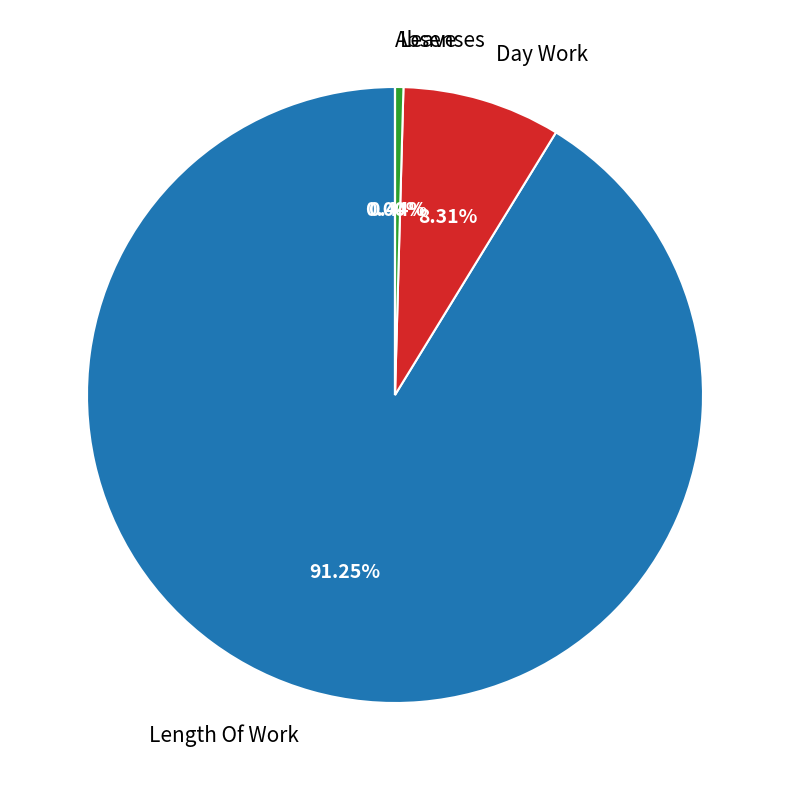

Is there any slice that represents more than half of the pie?

Yes